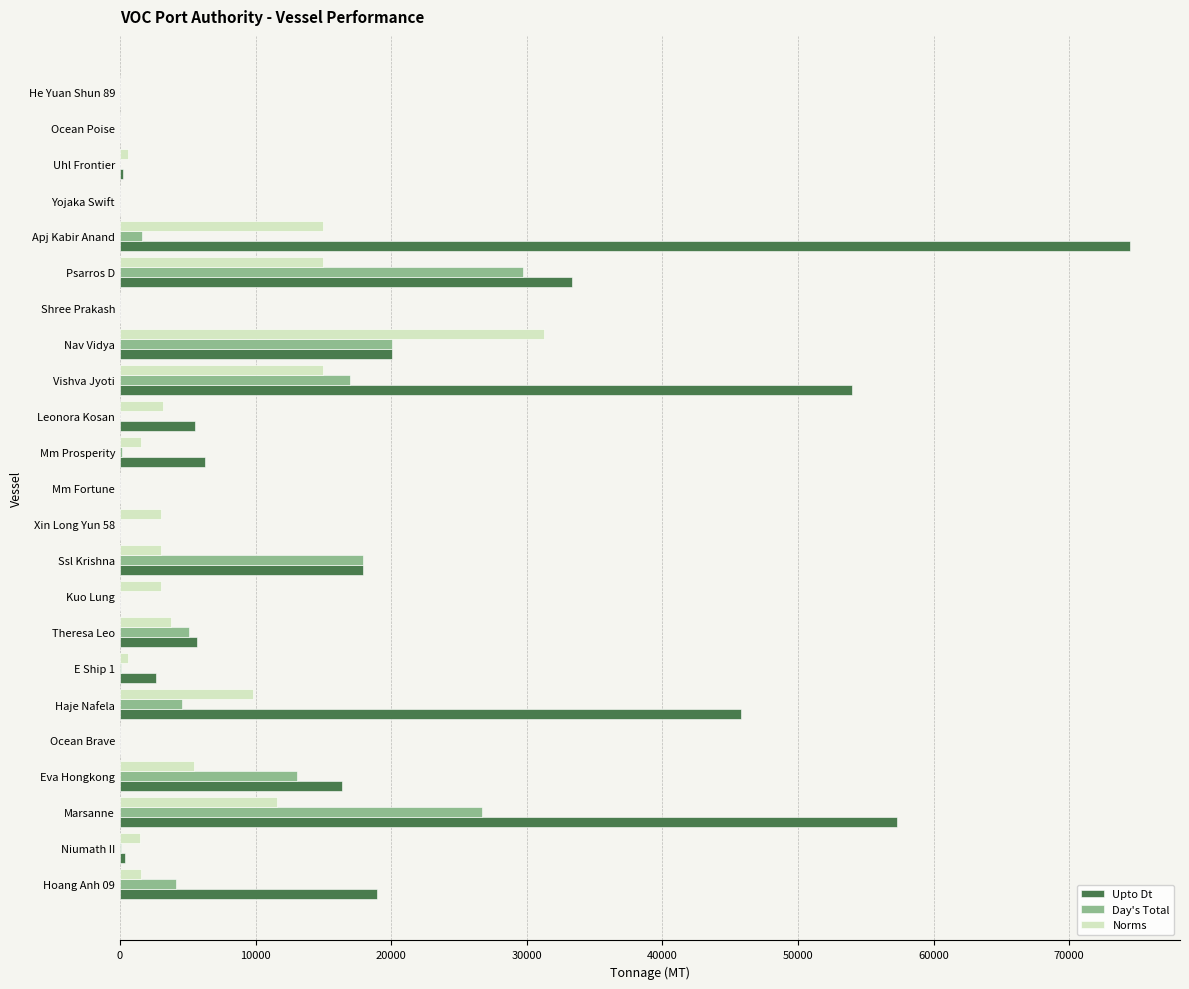

At which category is the sum across all series the highest?

Marsanne